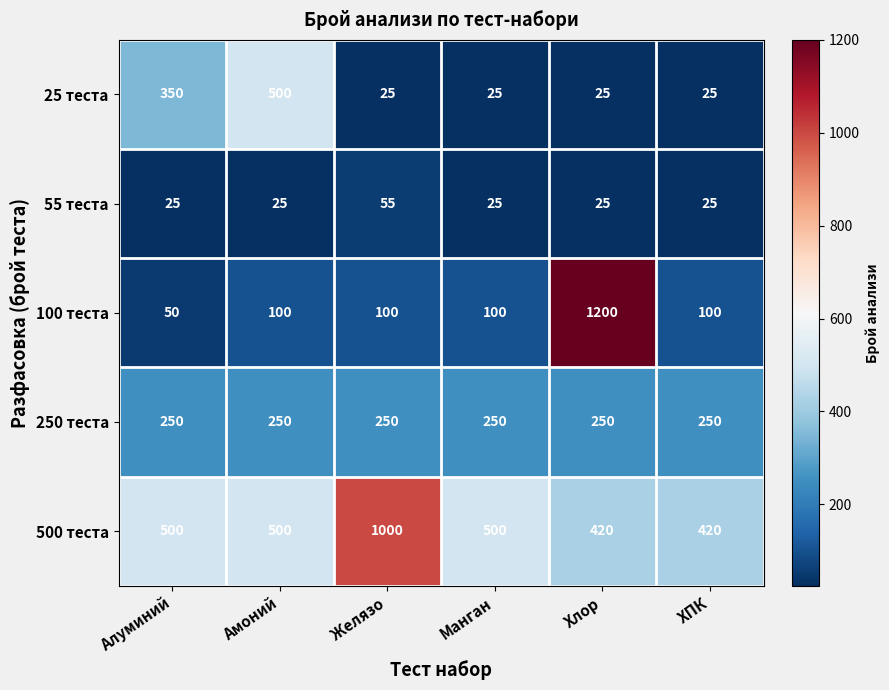

What value does the 500 теста series have at Алуминий, to the nearest 100?

500